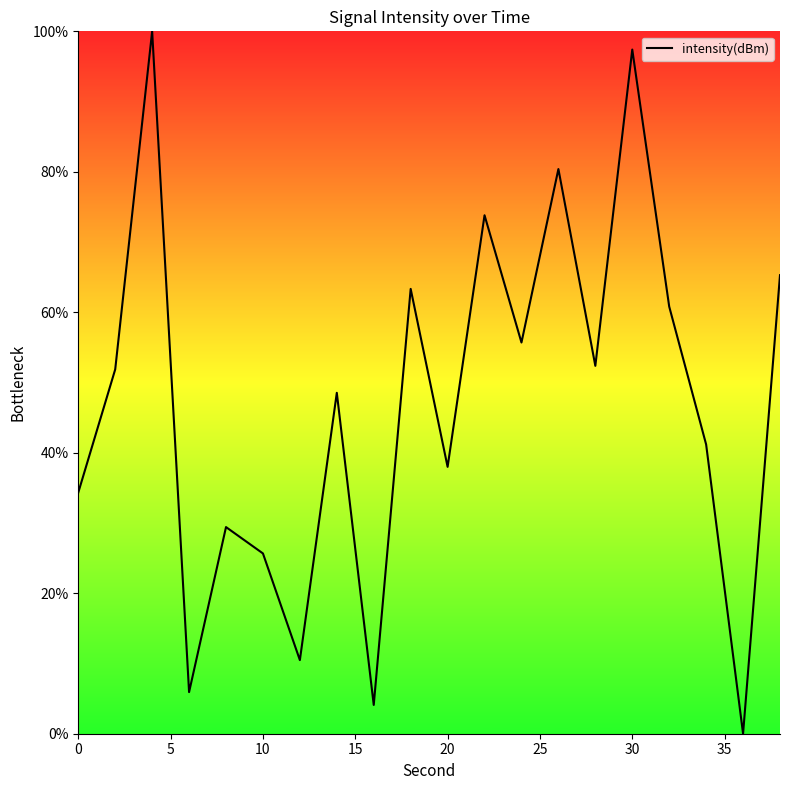

What is the difference between the maximum and minimum values?

100.0